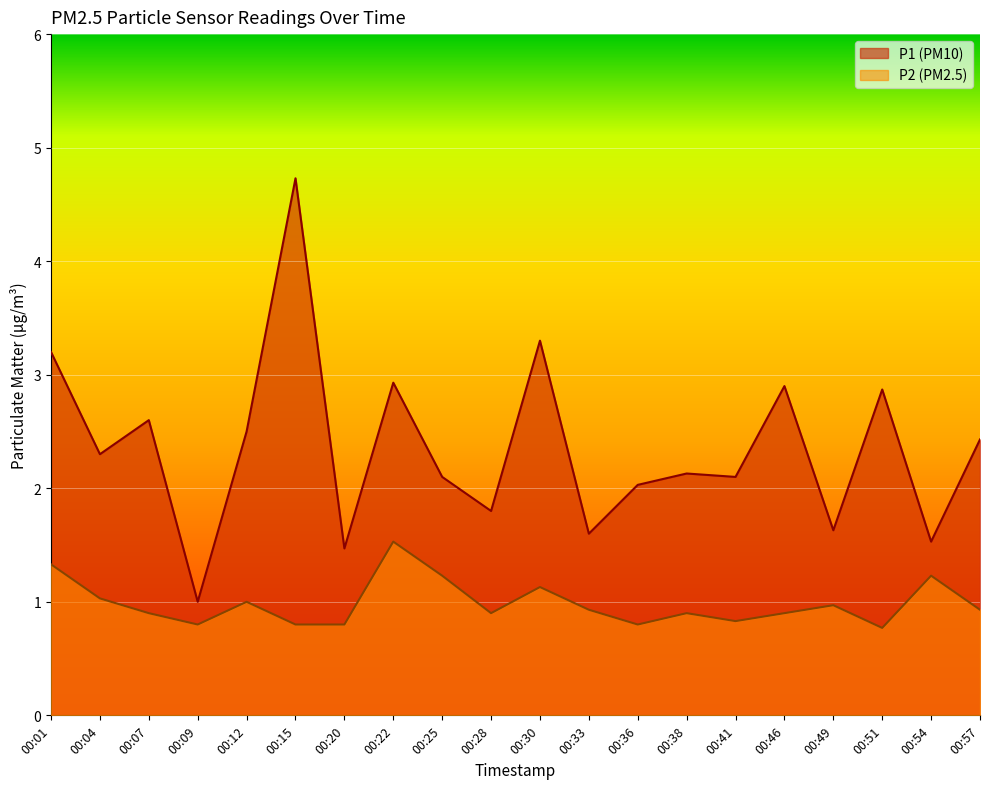

Is it true that P2 equals 0.6 at 00:28?

False